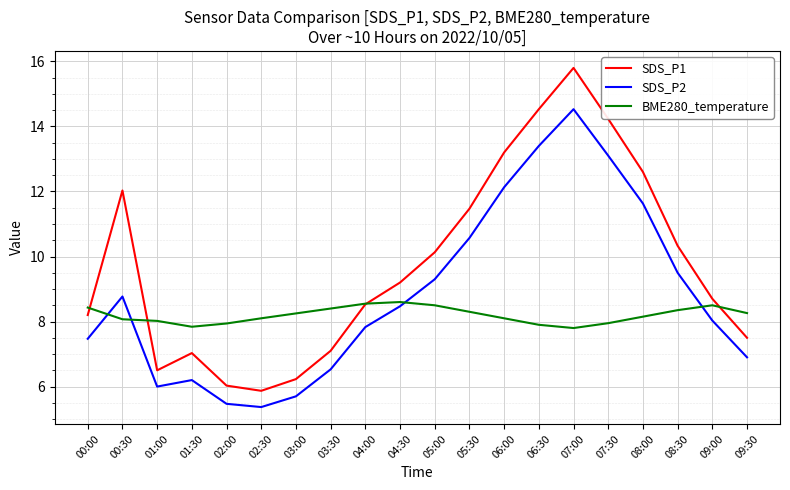

After their last crossing, which series has the higher values: SDS_P2 or BME280_temperature?

BME280_temperature